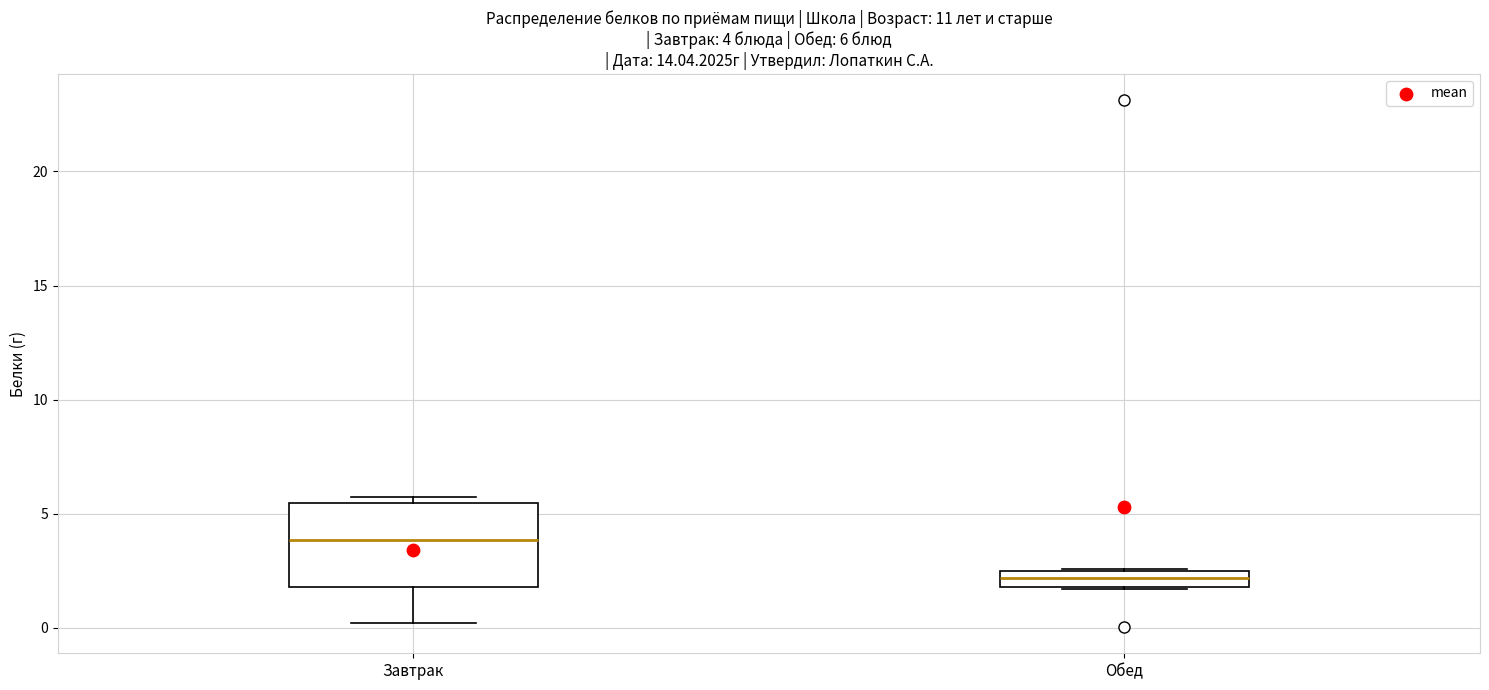

Comparing the boxes themselves (not the whiskers), which one is the tallest?

Завтрак